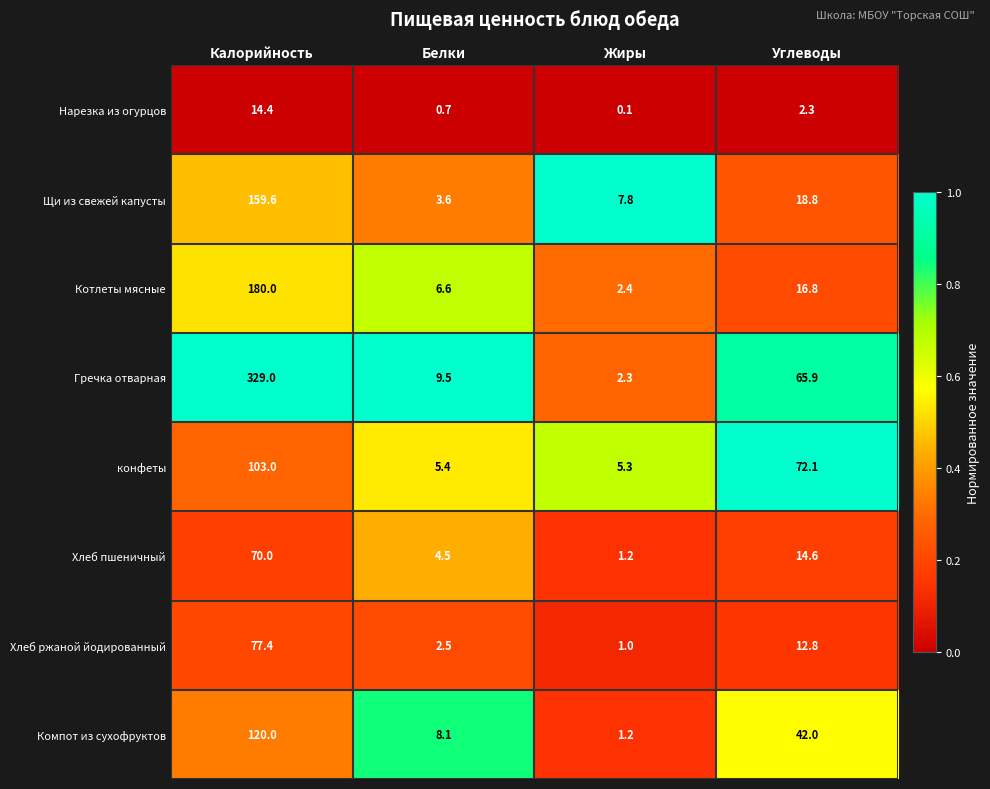

What is the spread (max minus min) of values at Углеводы?

69.8